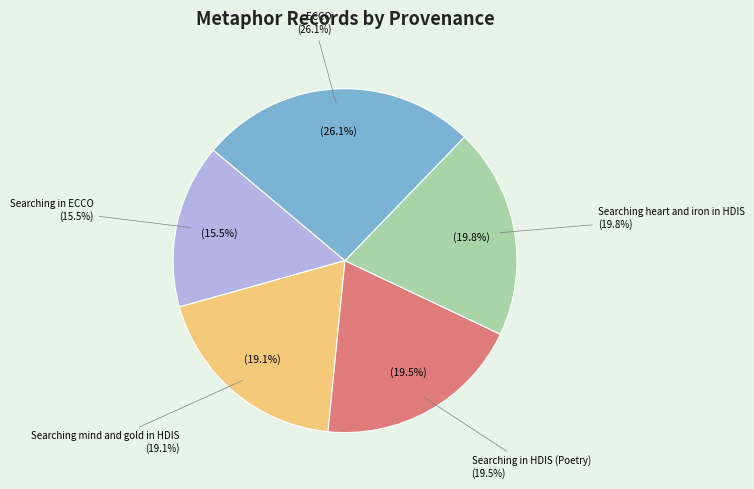

What percentage is the Searching heart and iron in HDIS slice, to the nearest percent?

20%